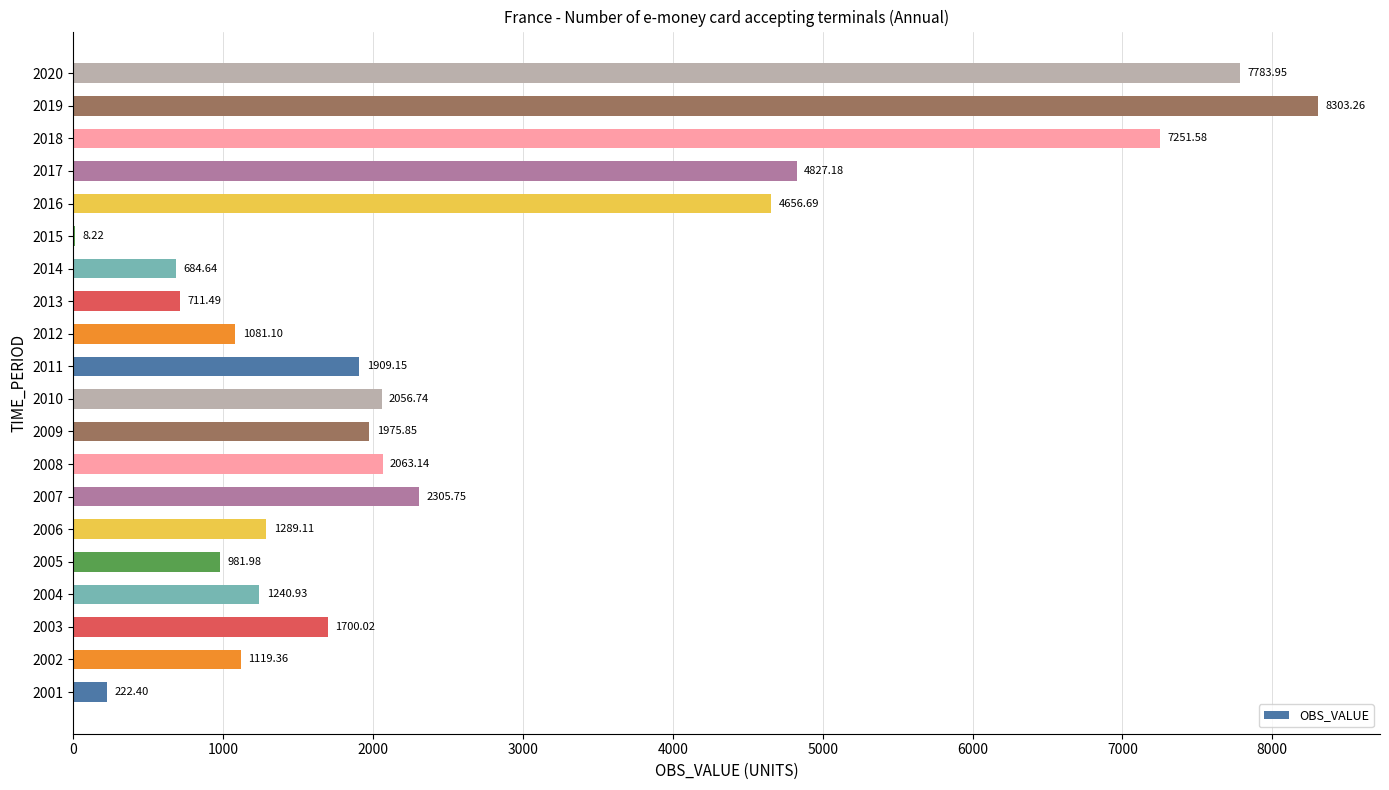

Count the number of data series in this chart.

1